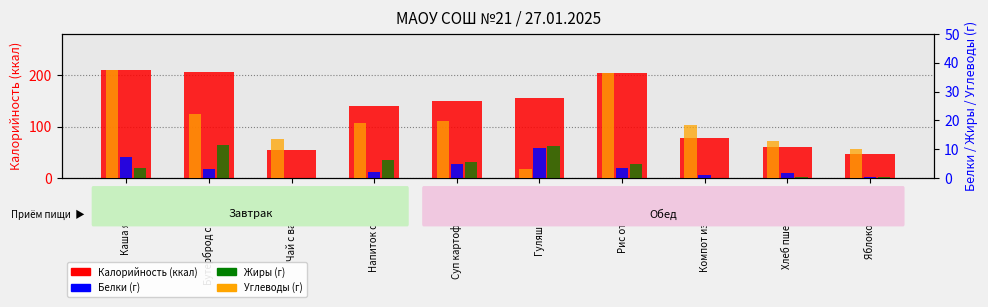

How many series are shown in this chart?

4